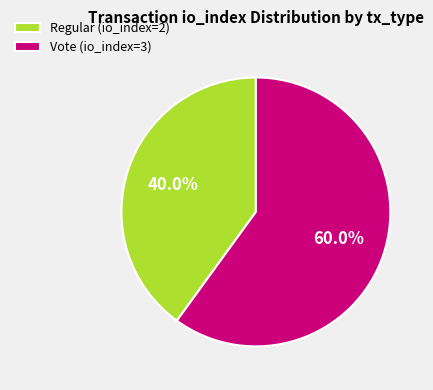

How many segments does this pie chart have?

2